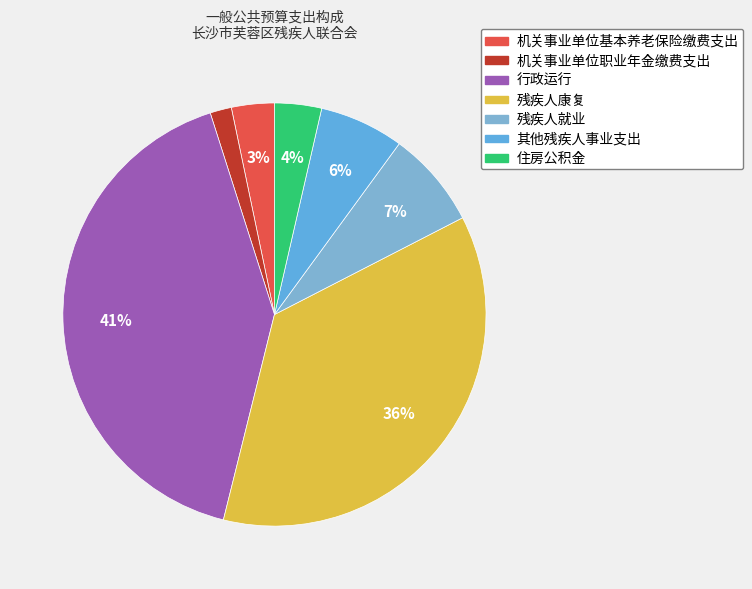

The 残疾人康复 slice represents 36% of the pie. True or false?

True